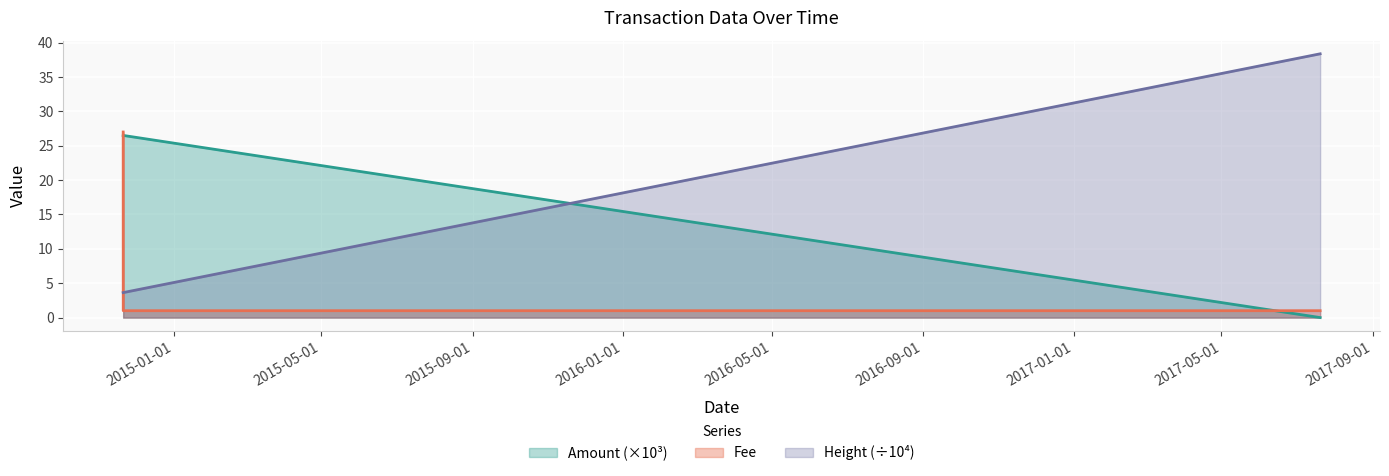

How many distinct data groups are displayed?

3